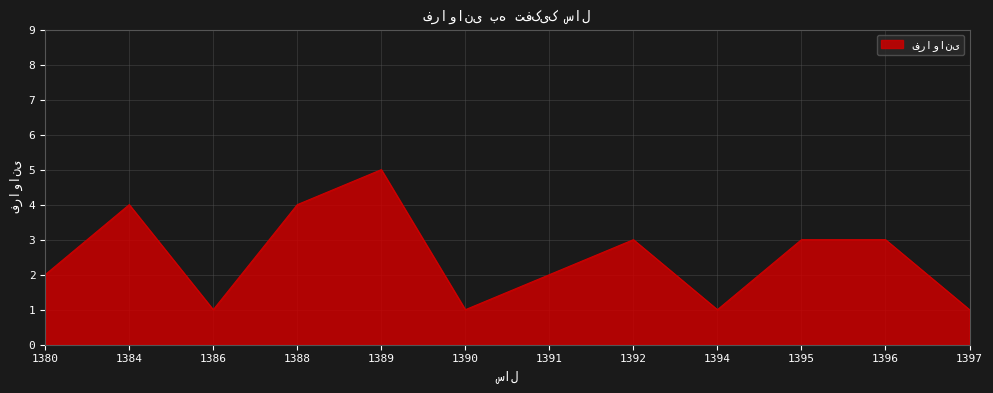

Reading left to right, extract all data points from this chart.

2	4	1	4	5	1	2	3	1	3	3	1